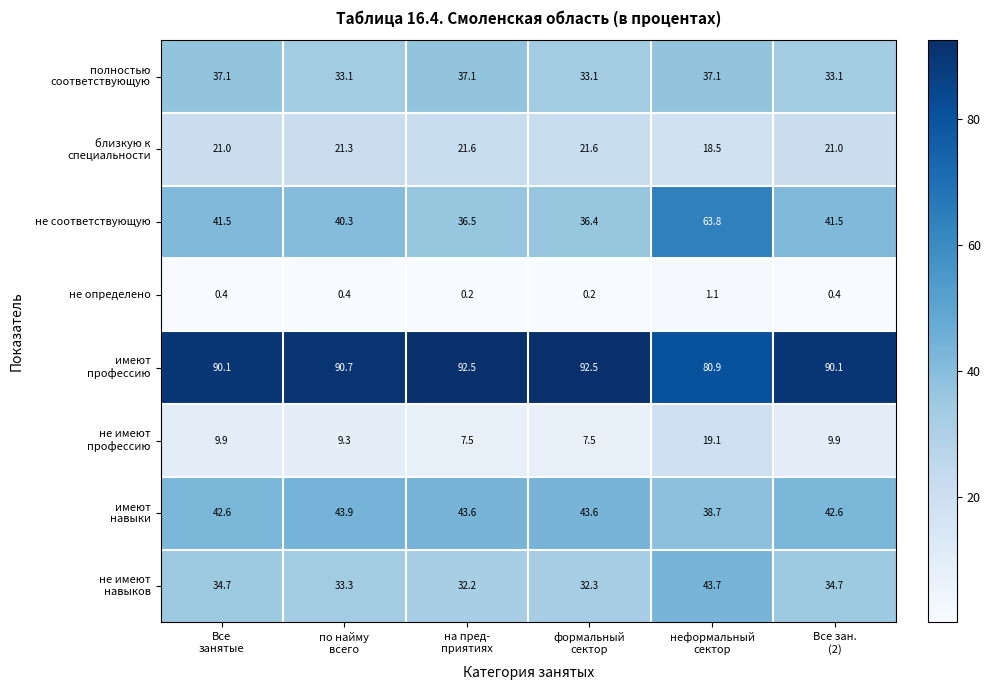

Which series has the widest spread of values?

не соответствующую